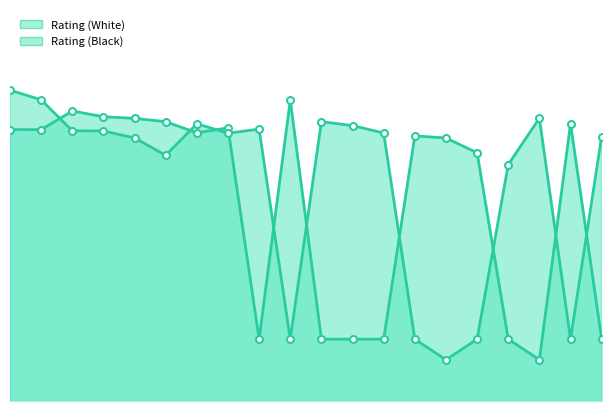

Which series has the largest range (max minus min)?

Rating (Black) line